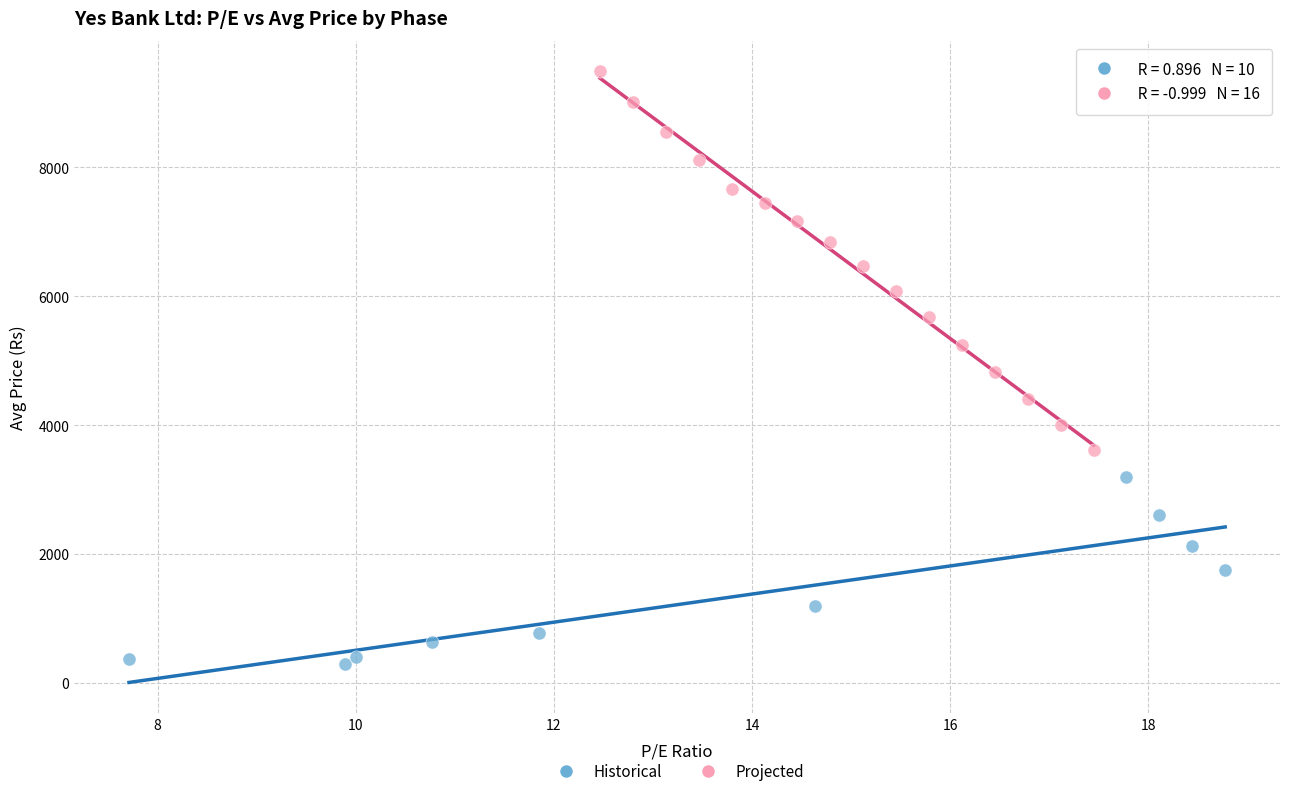

Which series has the widest spread of Y values?

Projected